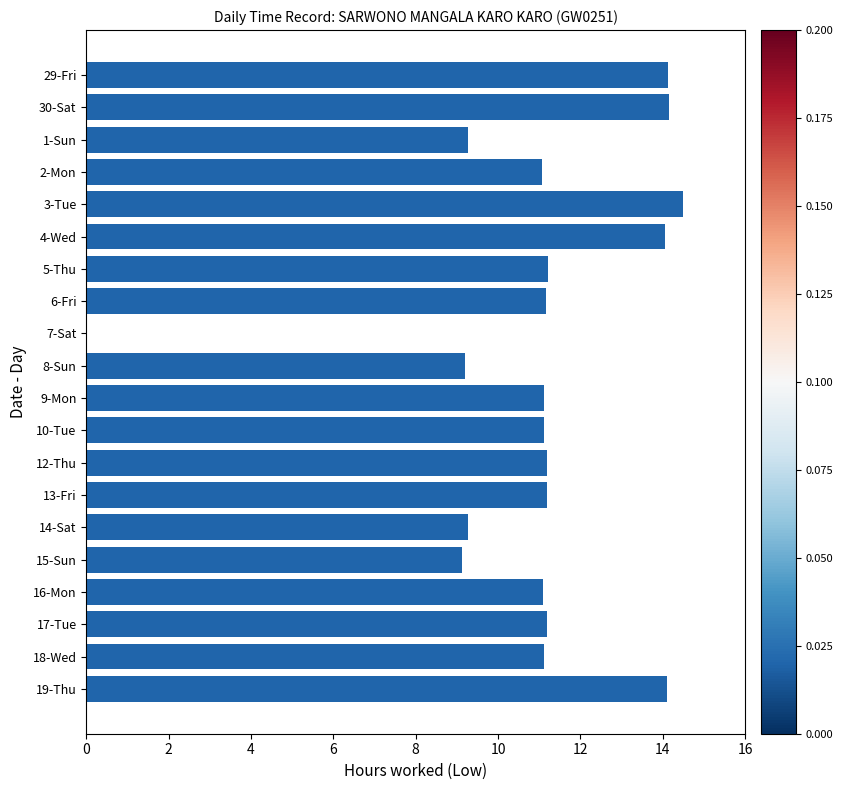

What is the sum of the values at 16-Mon and 18-Wed?

22.2